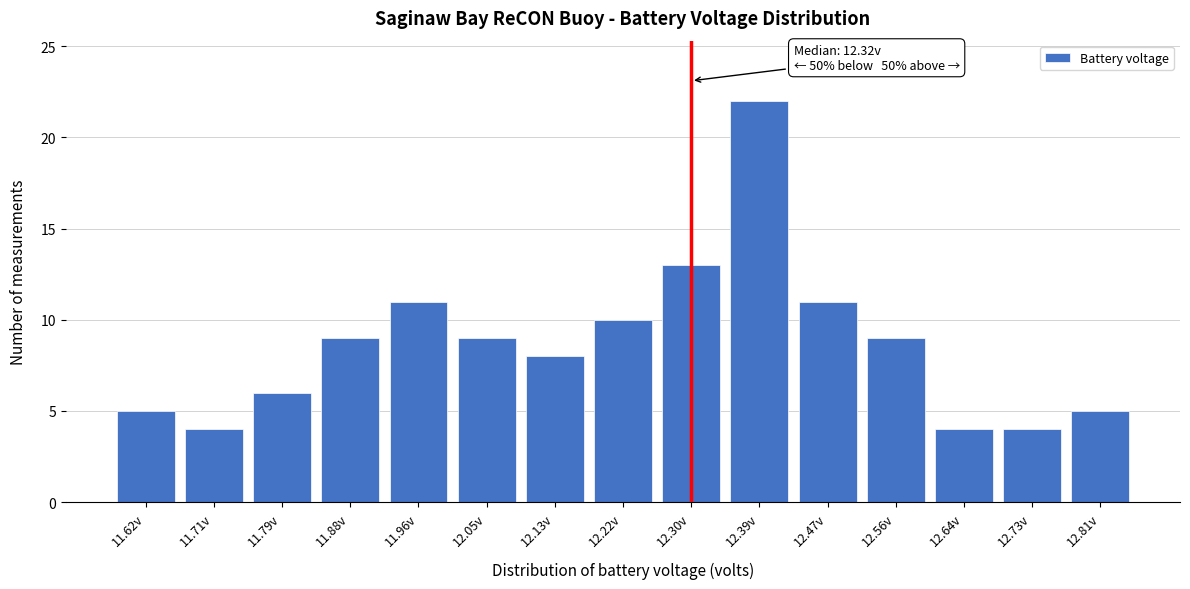

Reading left to right, transcribe all the data shown in this chart.

11.62v=5	11.71v=4	11.79v=6	11.88v=9	11.96v=11	12.05v=9	12.13v=8	12.22v=10	12.30v=13	12.39v=22	12.47v=11	12.56v=9	12.64v=4	12.73v=4	12.81v=5